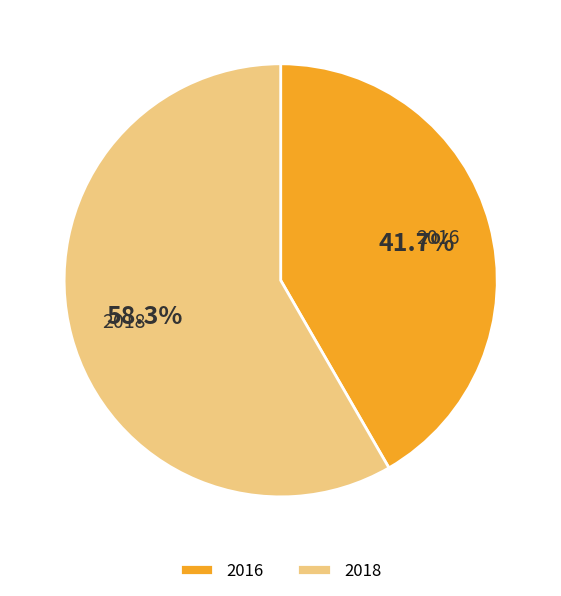

What is the smallest slice in the pie chart?

2016